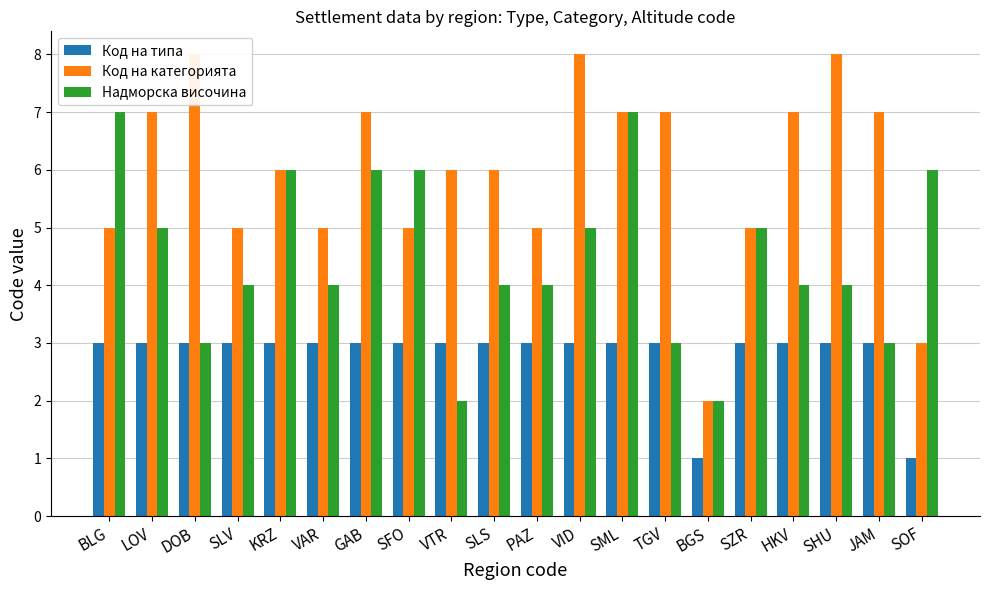

The Надморска височина series shows 3 at TGV. True or false?

True